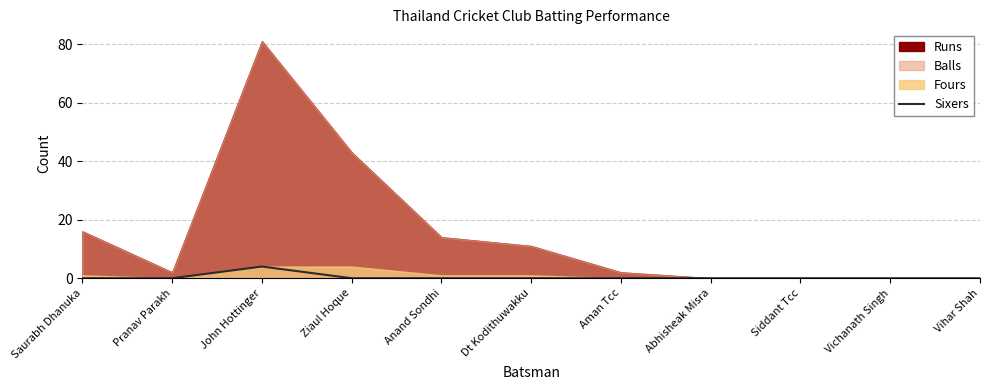

Reading right to left, extract all data points from this chart.

0	0	0	0	0	0	0	0	4	0	0